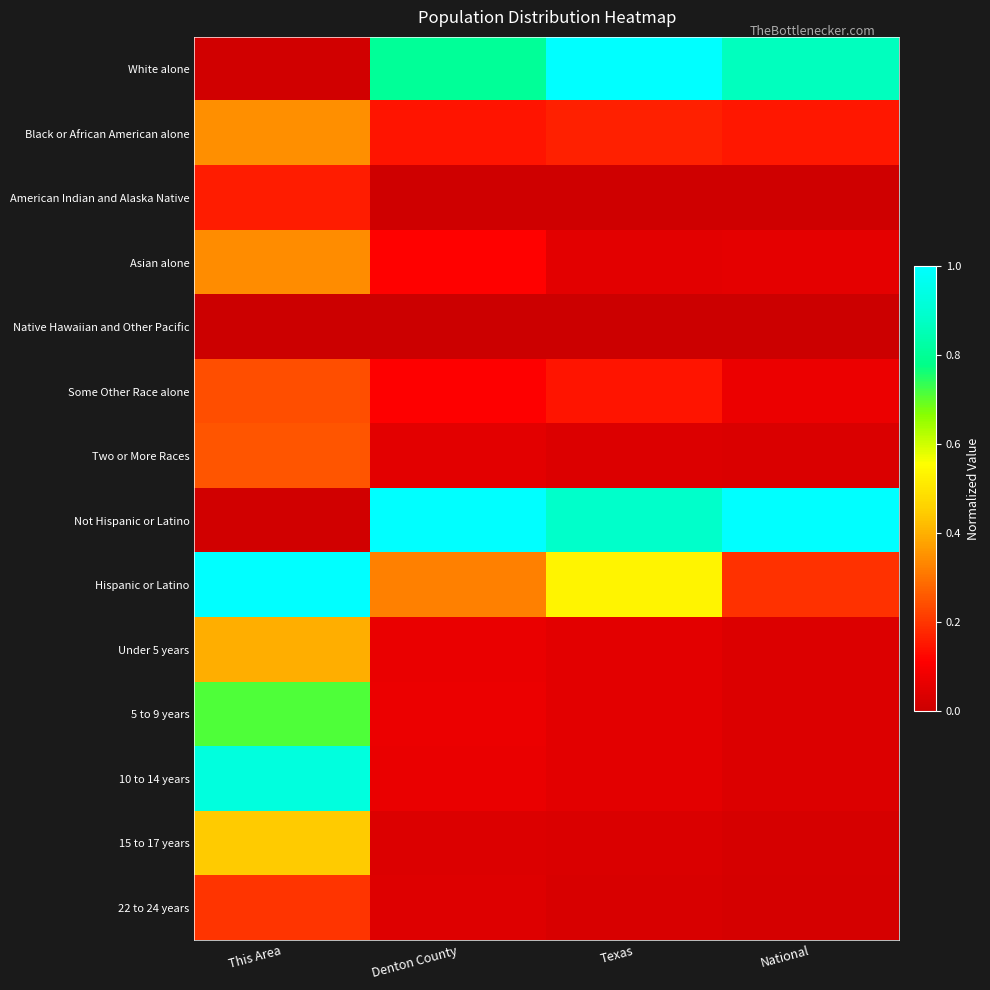

At how many categories does at least one series exceed 0?

4